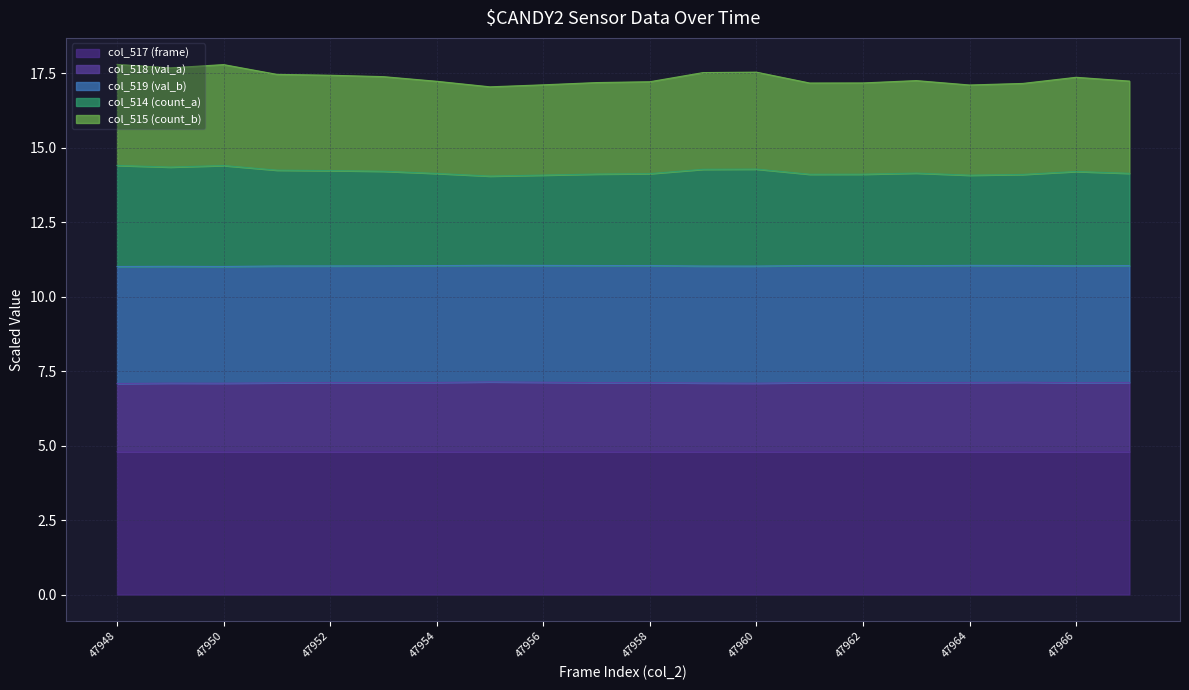

How many lines are shown in the chart?

5